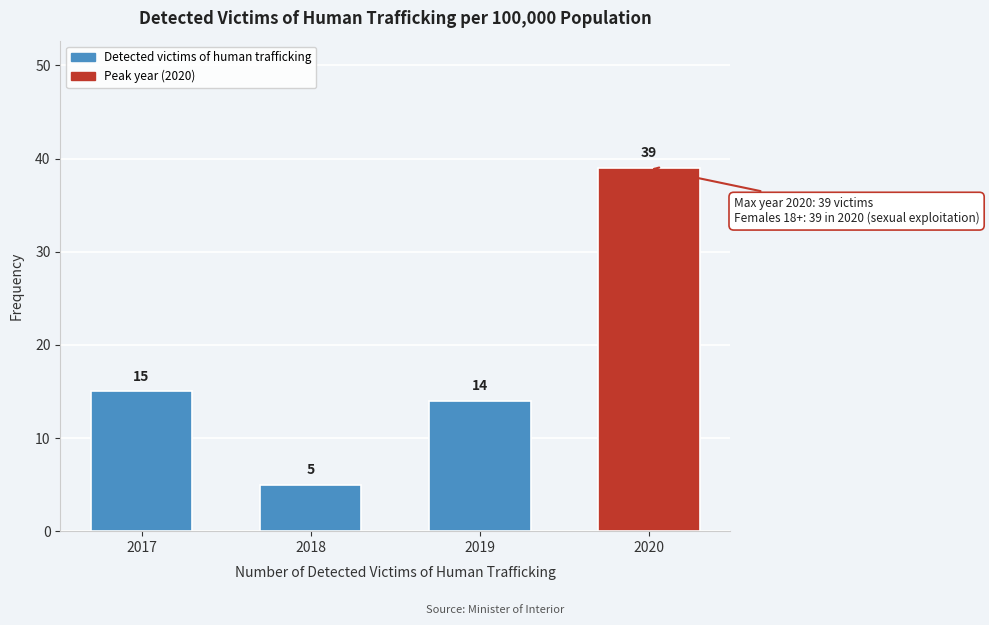

Reading left to right, what are all the values shown in this chart?

15	5	14	39